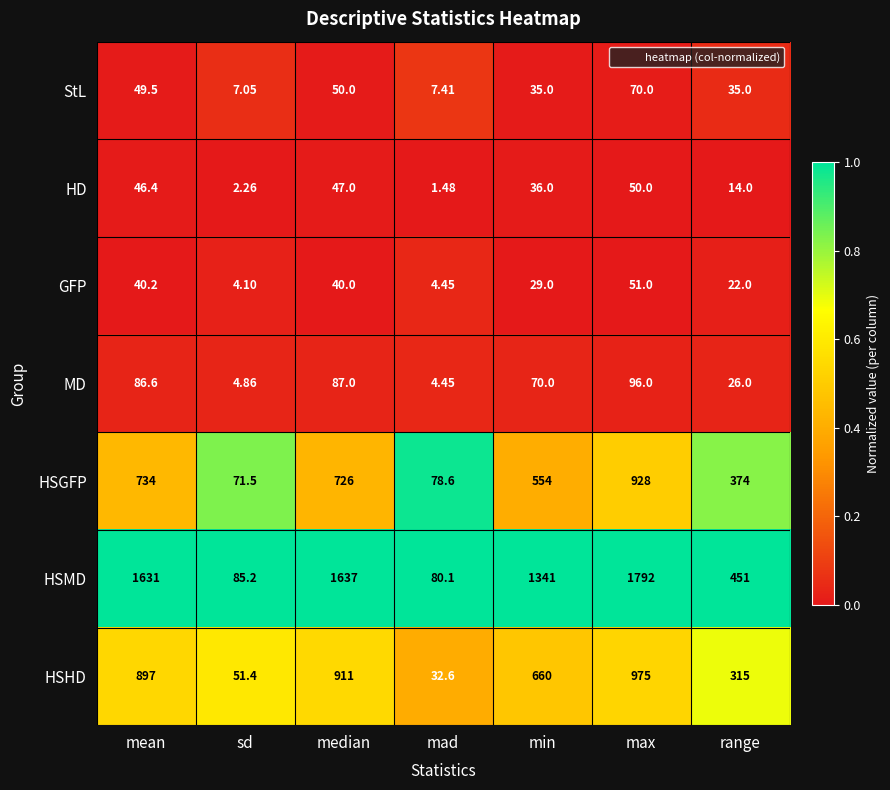

At which label does GFP first exceed 29?

mean